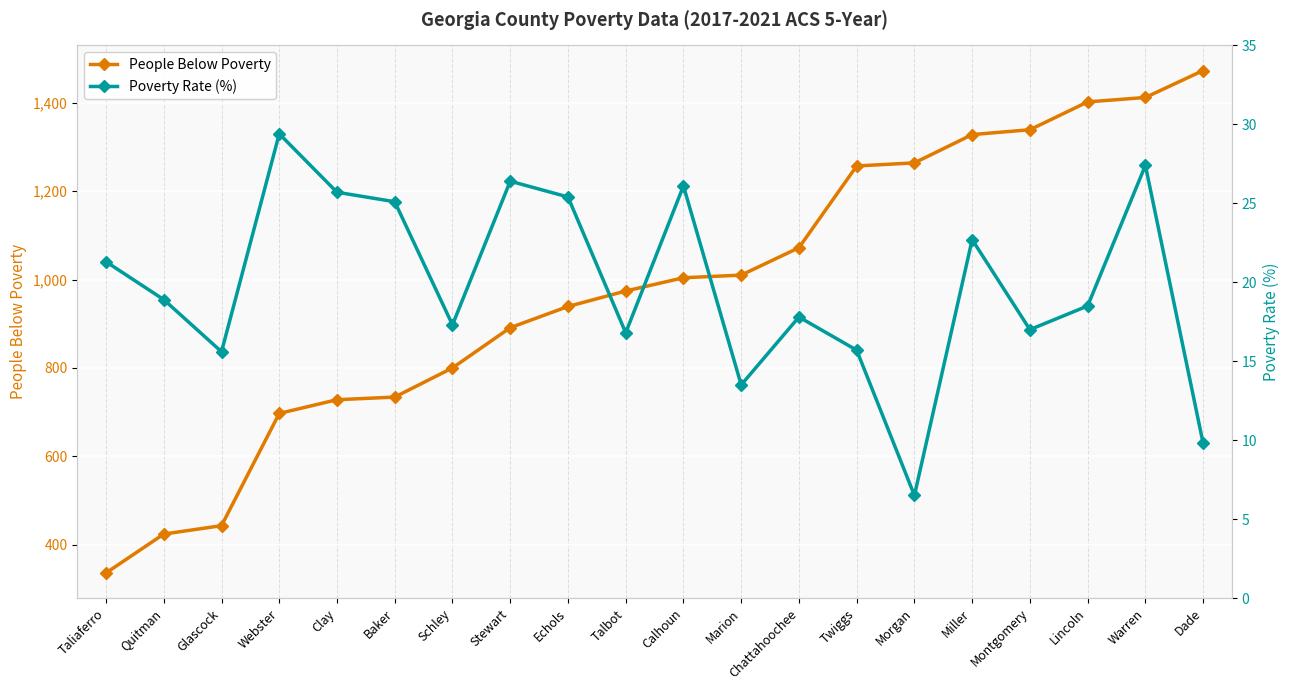

What are all the series names shown in the legend?

People Below Poverty, Poverty Rate (%)